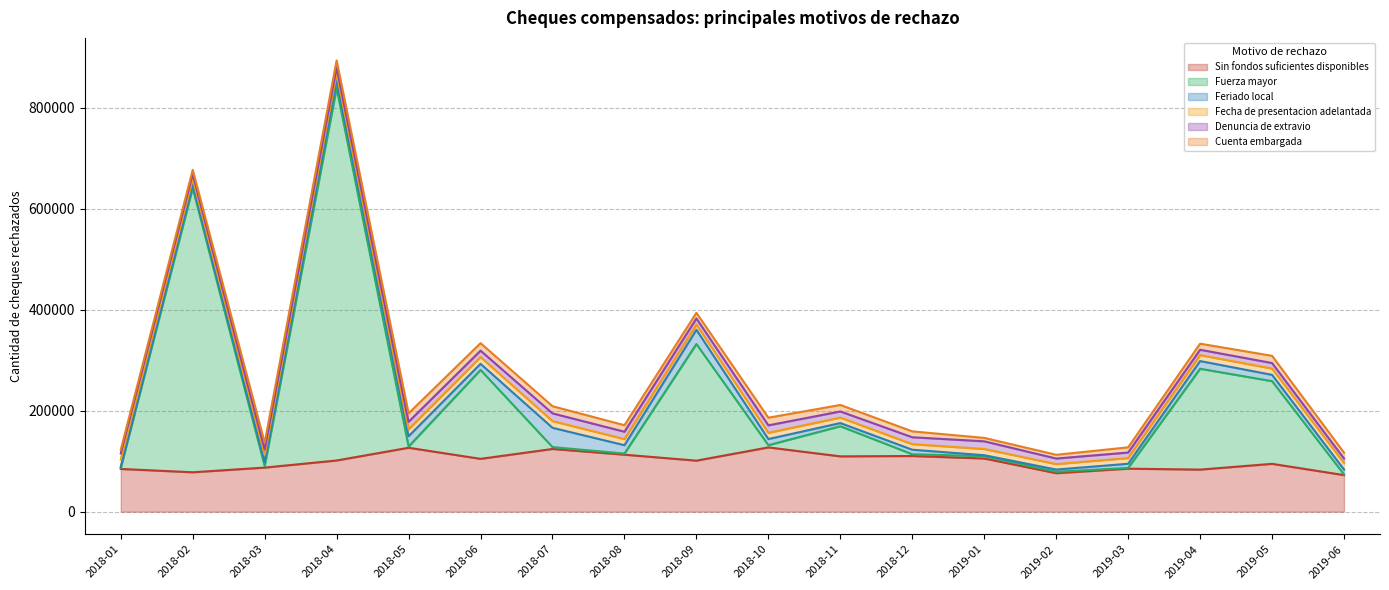

How many interior local valleys does the Denuncia de extravio series have?

5